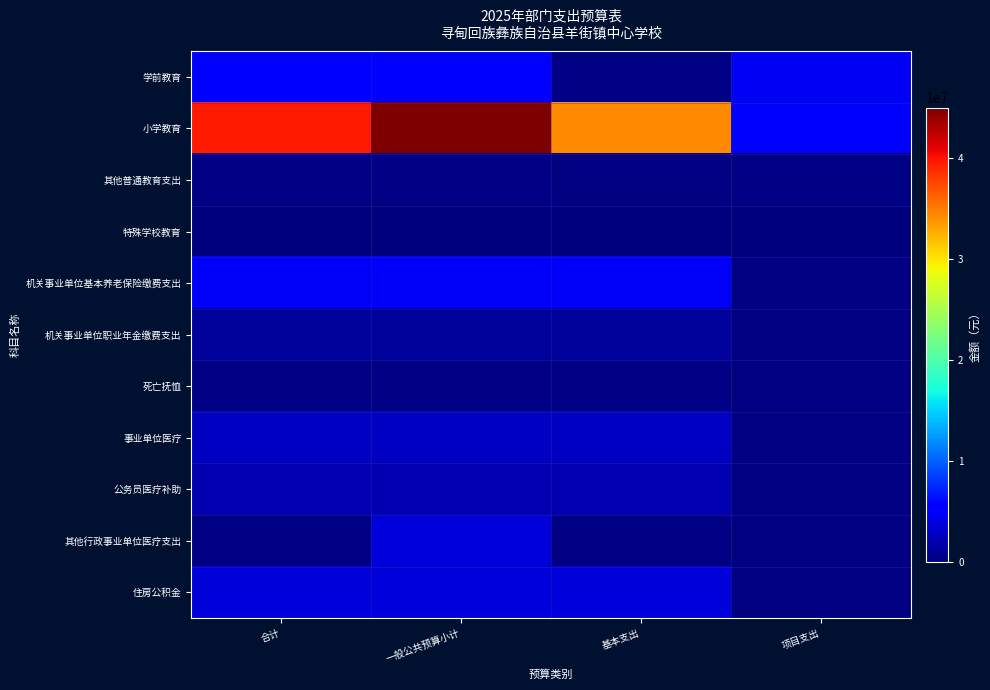

At how many categories does at least one series exceed 16661143?

3